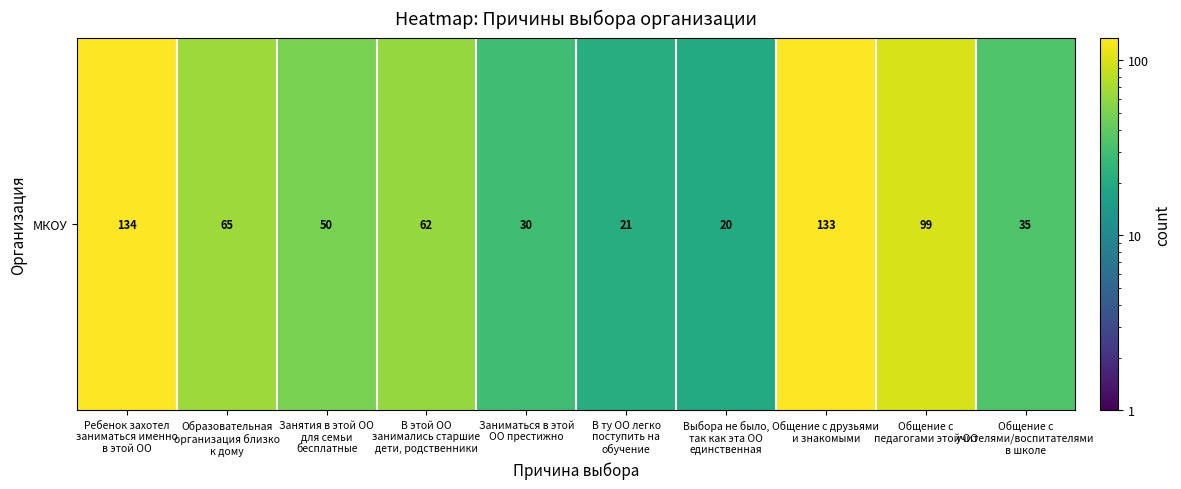

Where is the data nearest to the value 77?

Образовательная
организация близко
к дому